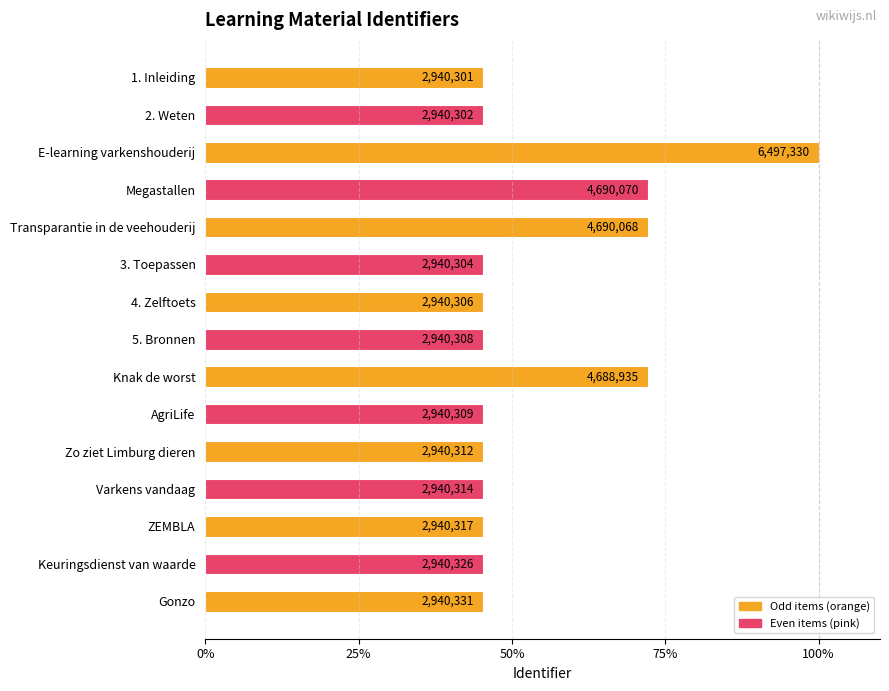

What is the smallest value displayed?

45.3